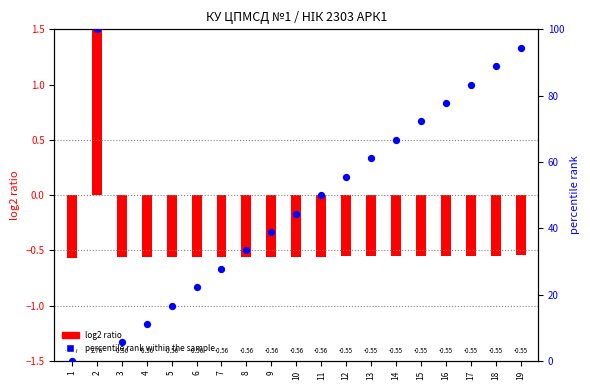

Which series has the largest total across all categories?

percentile rank within the sample